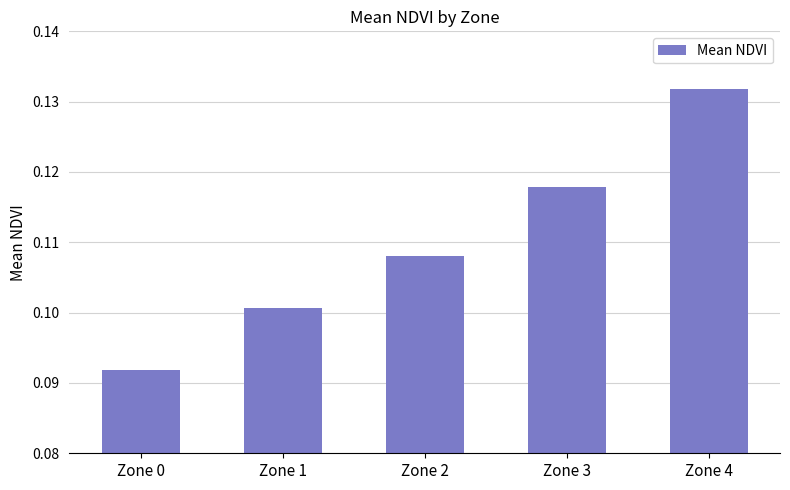

The chart shows a value of 0.0 at Zone 0. True or false?

False